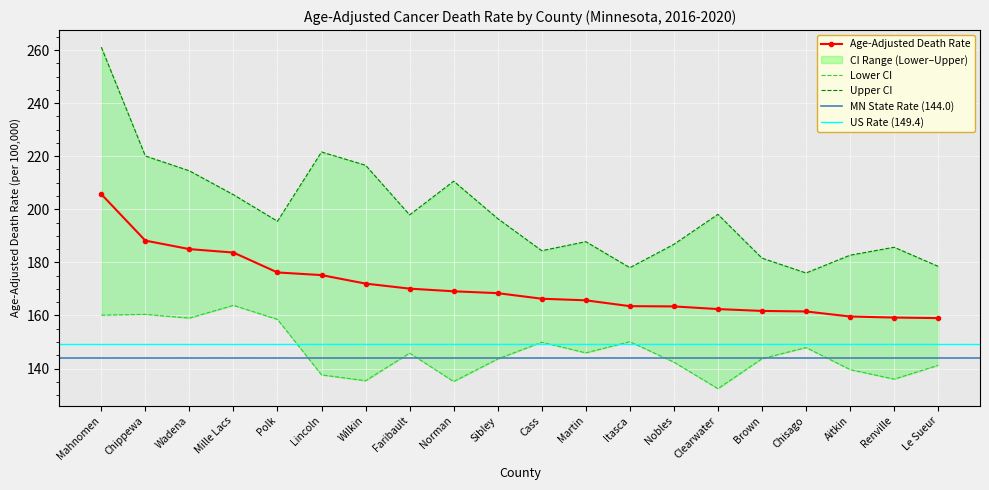

The value of Age-Adjusted Death Rate at Renville is 35.9. True or false?

False